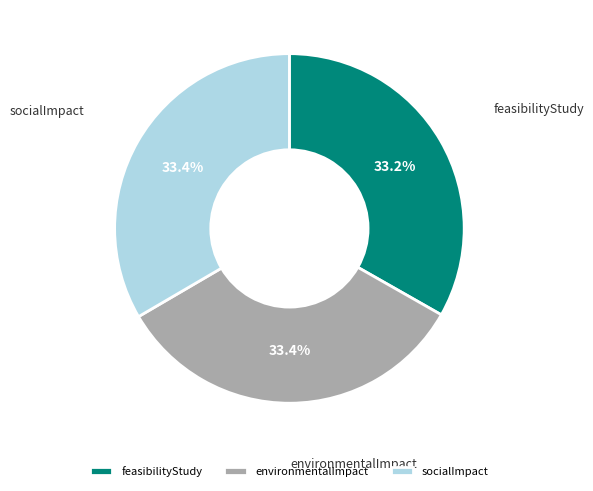

What is the ratio of the value at socialImpact to the value at environmentalImpact?

1.0